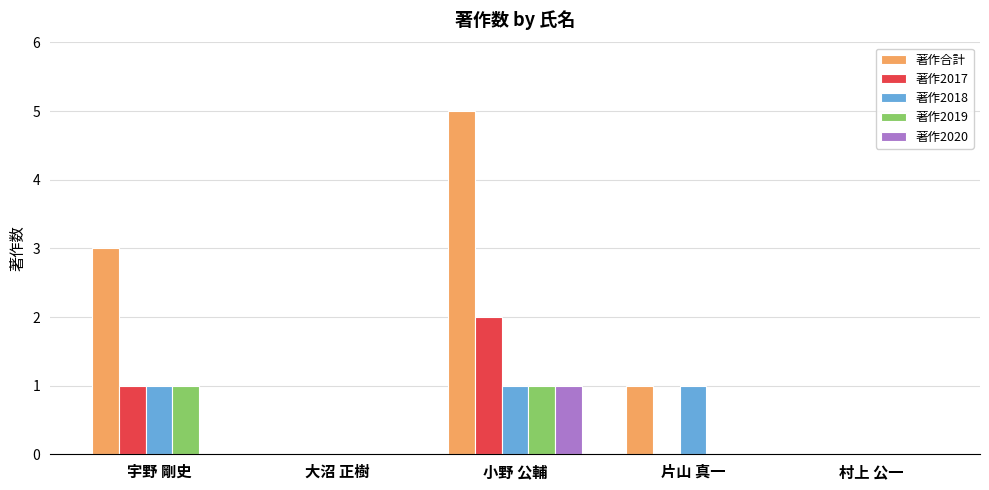

Read the 著作合計 value at 宇野 剛史.

3